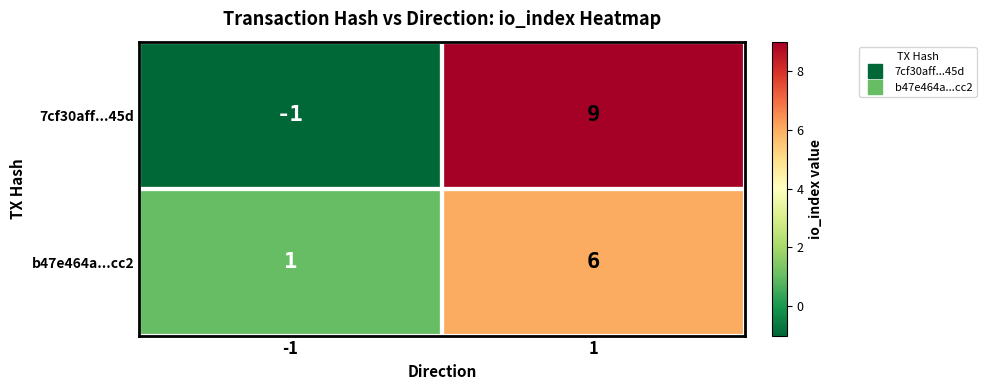

List the series in order of their overall mean, lowest first.

b47e464a...cc2, 7cf30aff...45d